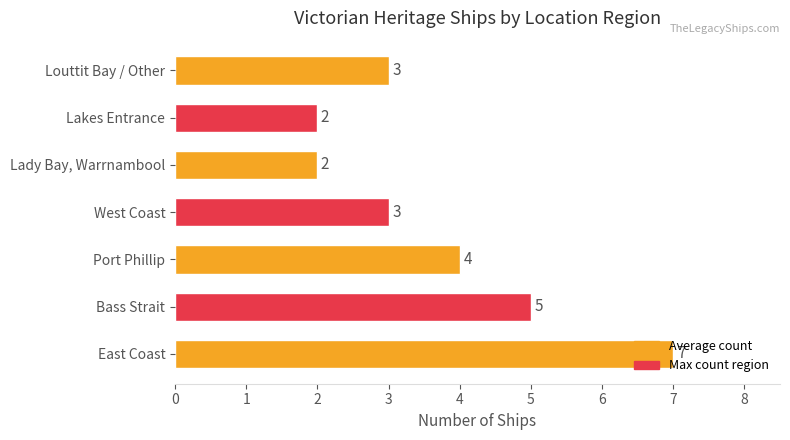

What is the average value?

4